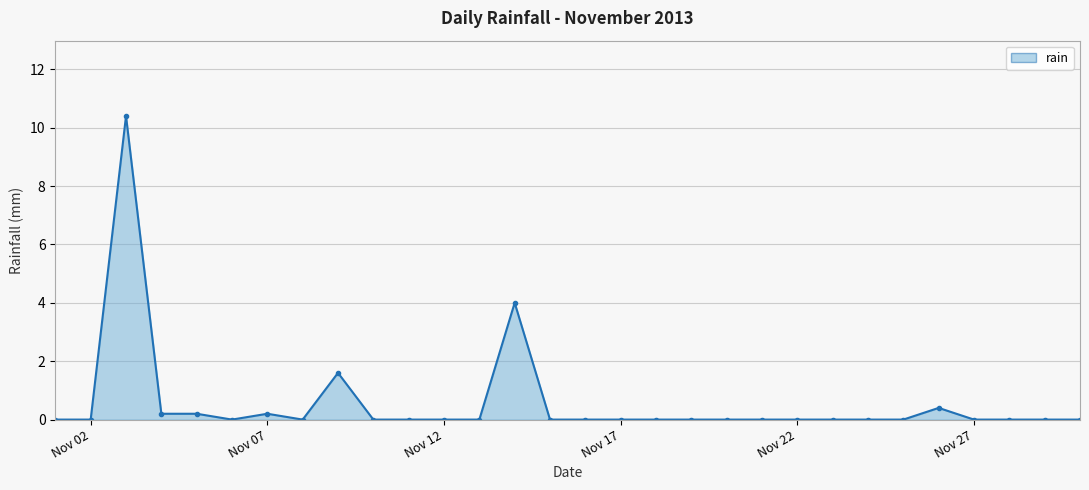

What is the difference between the second highest and minimum values?

4.0